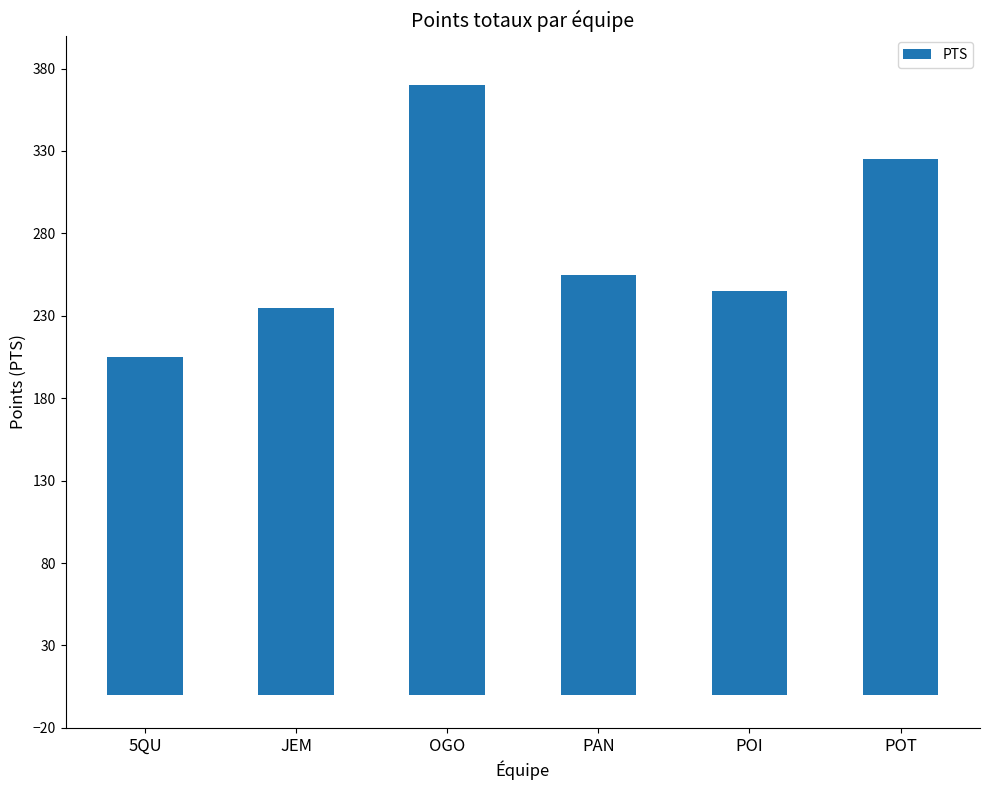

What is the approximate value at POT?

325